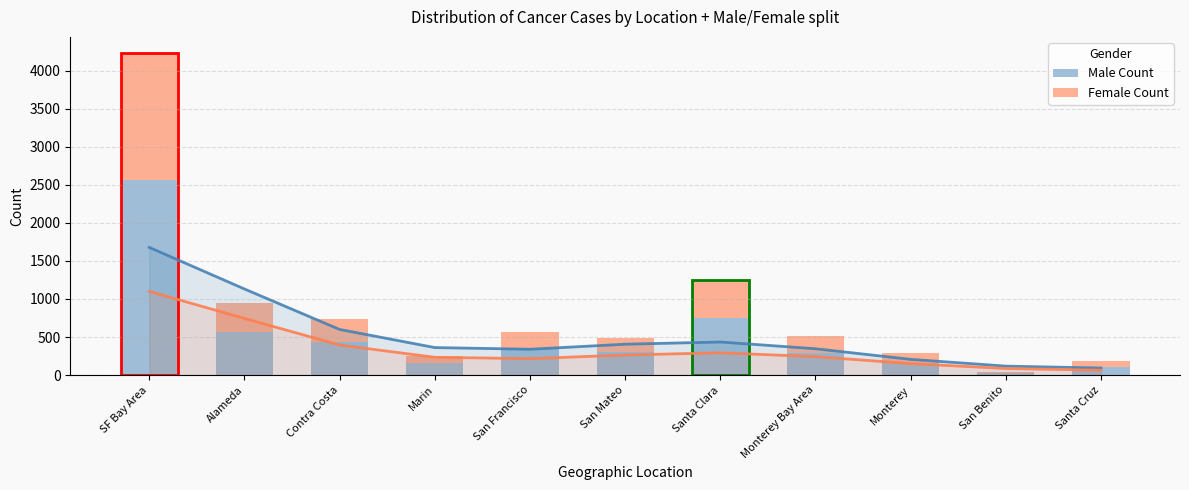

The value of Male Count at San Francisco is 462. True or false?

False